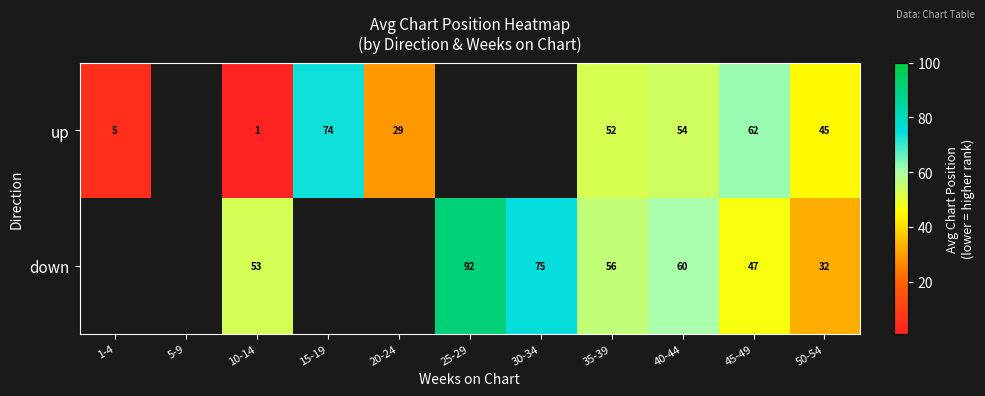

Between 50-54 and 40-44, which is larger?

40-44